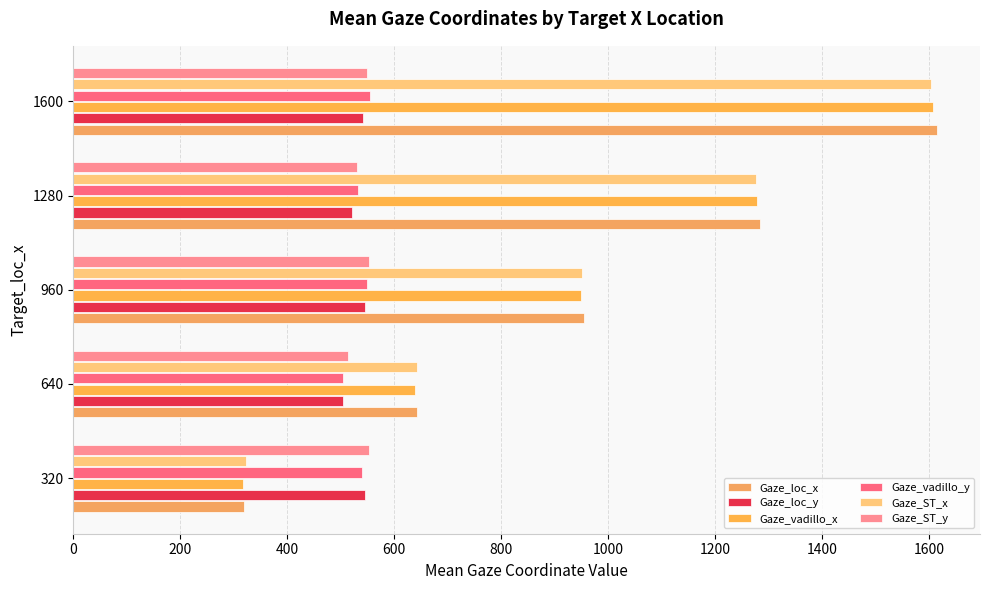

How many series are shown in this chart?

6